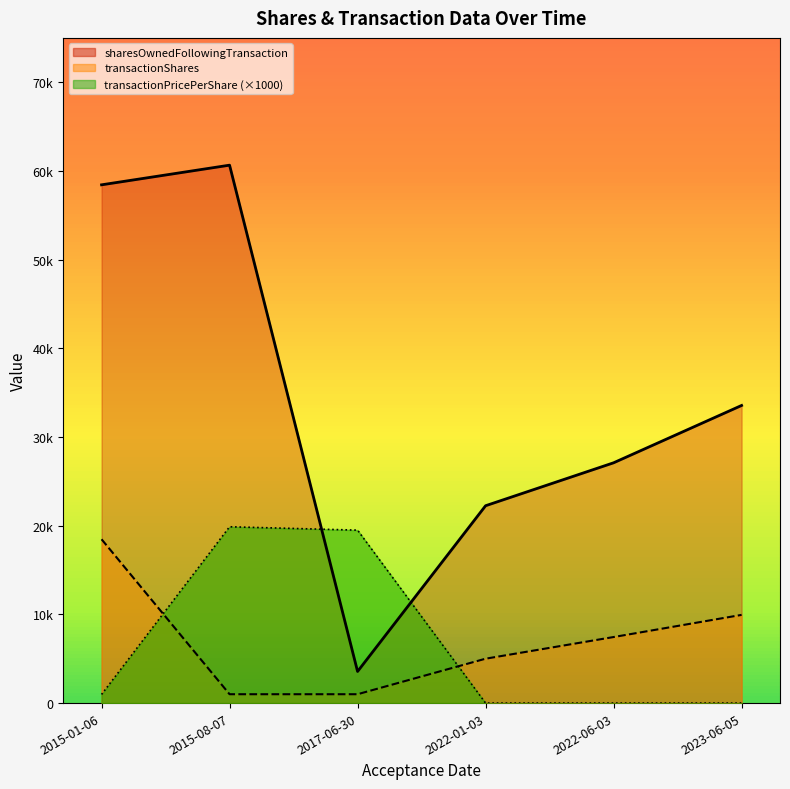

How many values in the transactionPricePerShare series are below 975?

3